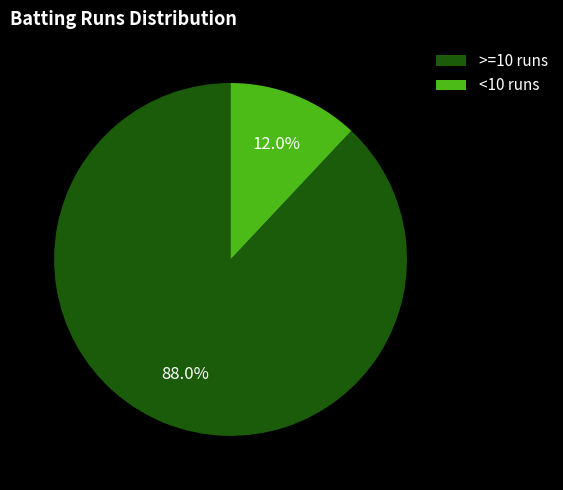

What percentage is NOT represented by <10 runs?

88.0%